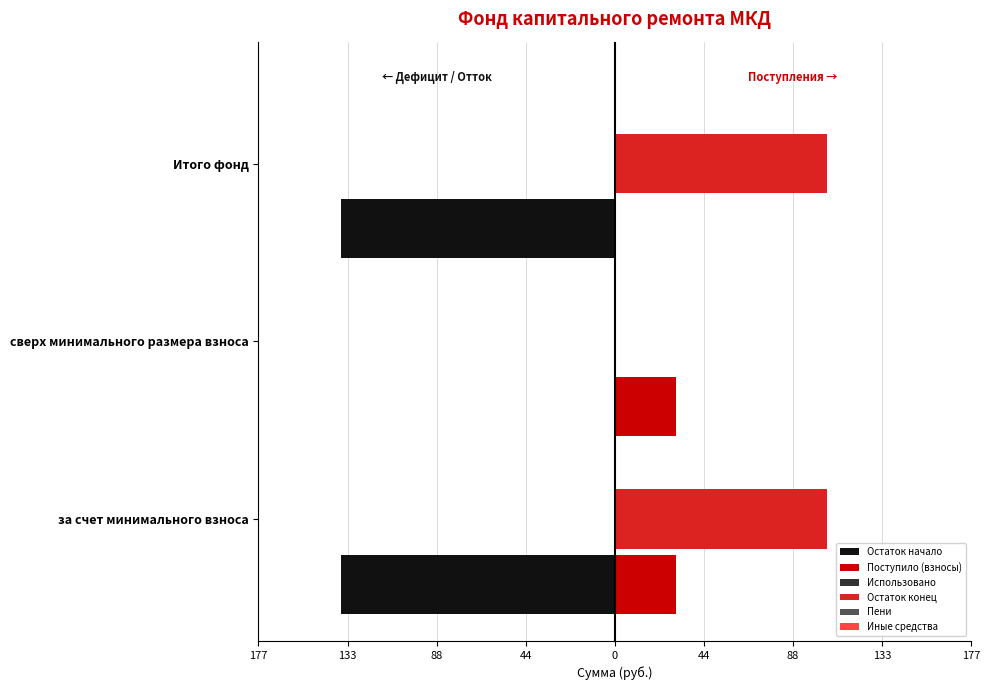

Does the chart contain stacked bars?

No